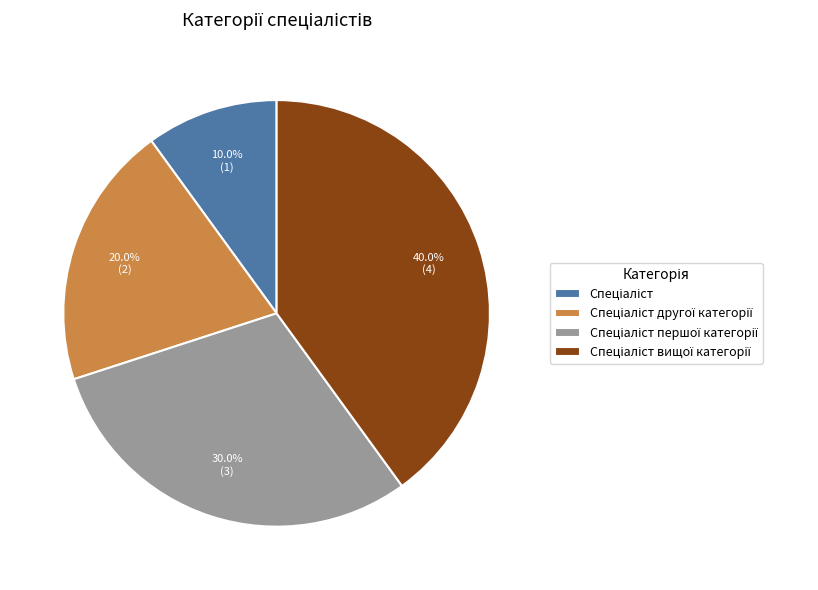

Does any single category account for the majority?

No